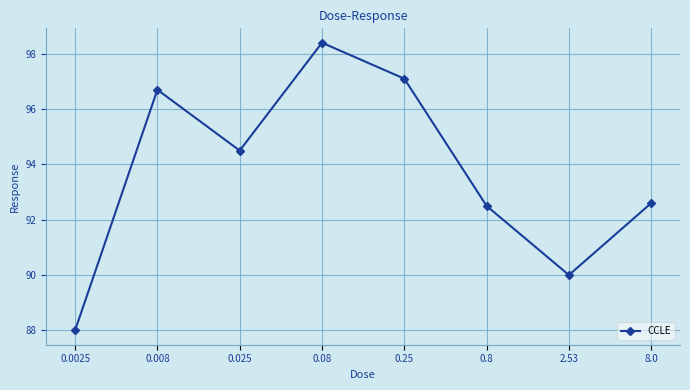

What is the change in value from 0.08 to 0.8?

-5.9